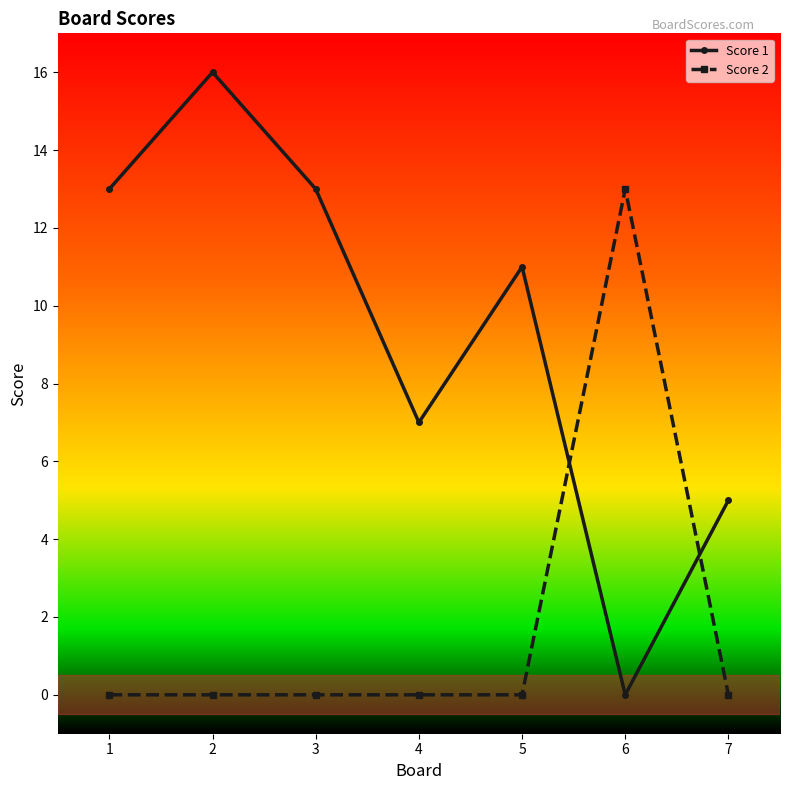

Reading left to right, transcribe all the data shown in this chart.

Score 1: 1=13	2=16	3=13	4=7	5=11	6=0	7=5
Score 2: 1=0	2=0	3=0	4=0	5=0	6=13	7=0